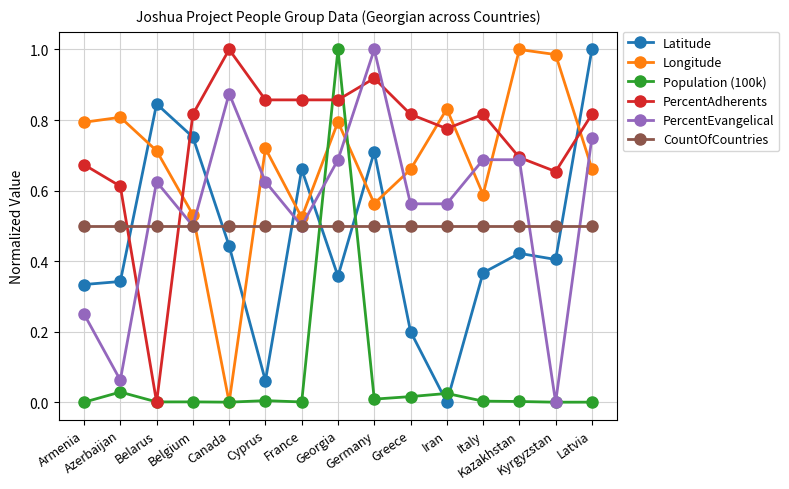

How many lines are shown in the chart?

6